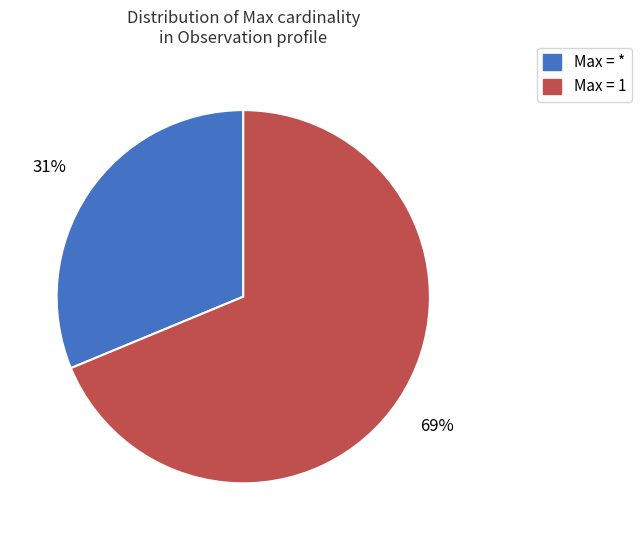

Is there a majority slice in this chart?

Yes